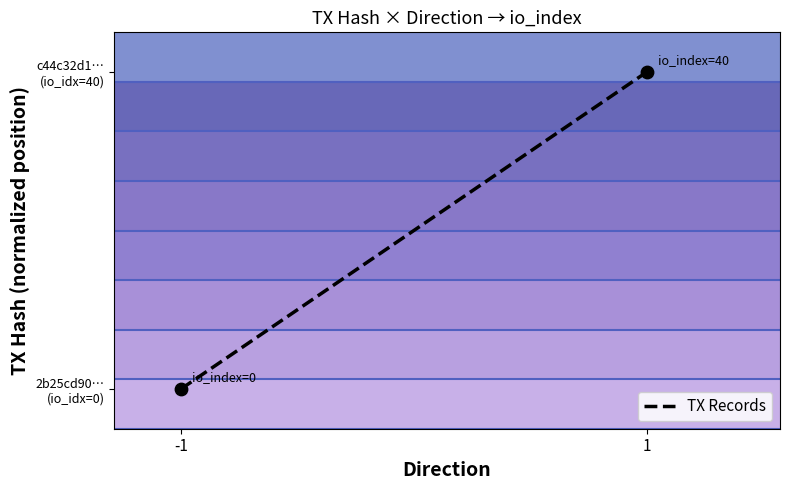

Rank the categories by value from highest to lowest.

1, -1